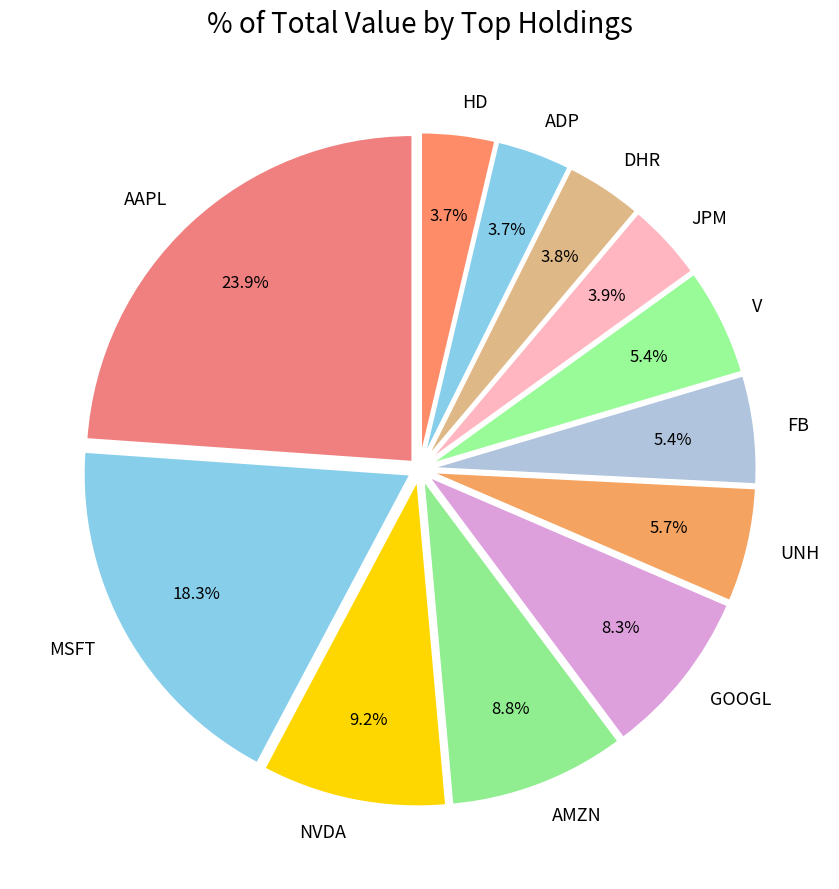

Does any single category account for the majority?

No